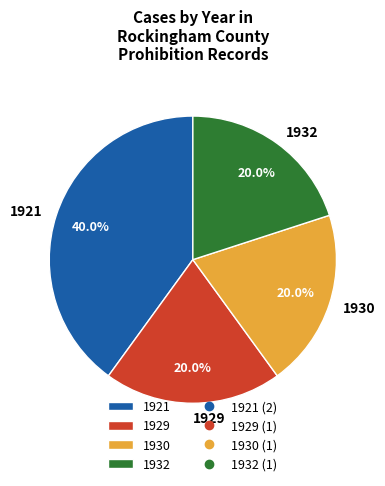

How many segments does this pie chart have?

4